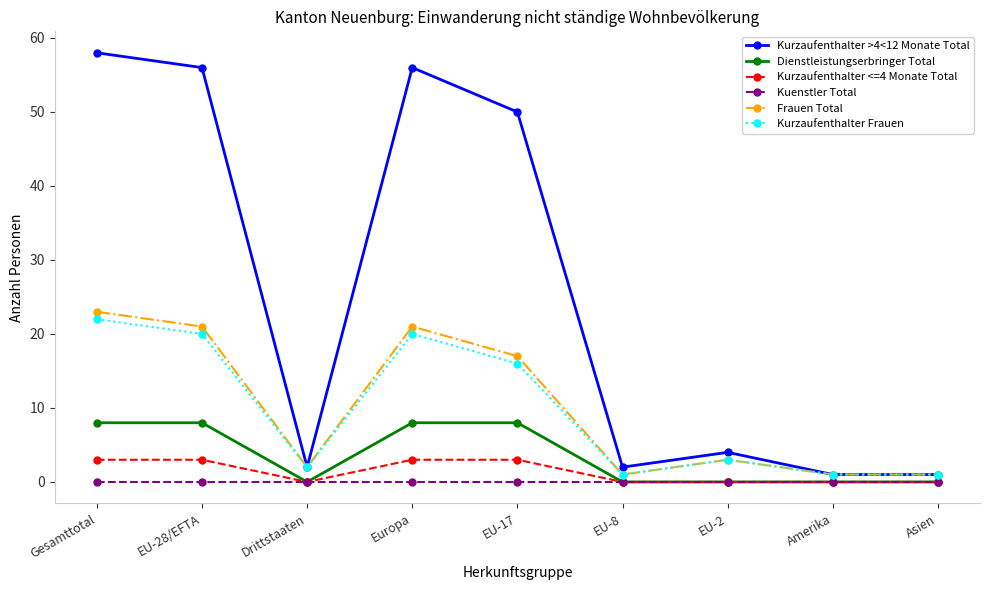

What is the difference between the maximum and minimum values in the Kurzaufenthalter Frauen series?

21